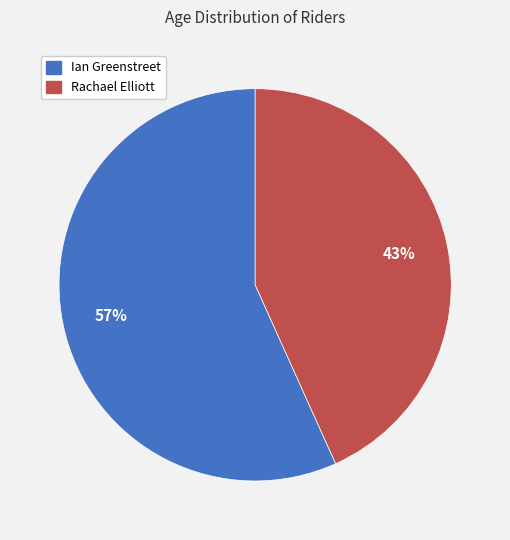

To the nearest percent, what is the average slice percentage?

50%